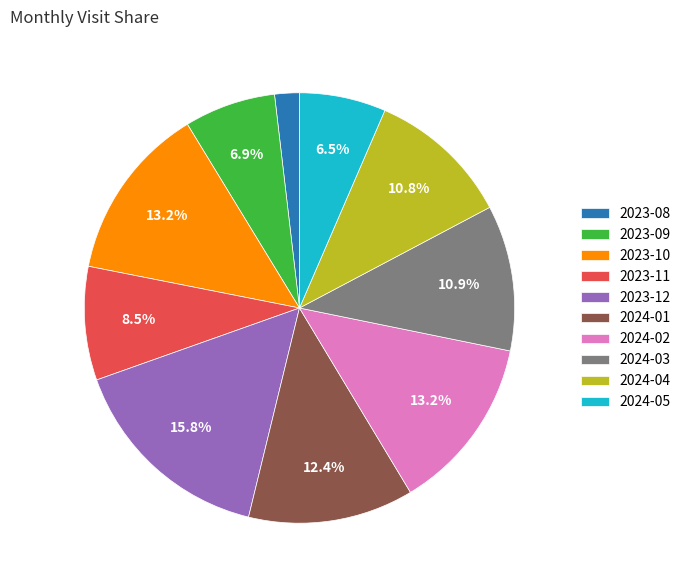

Combined, what portion of the pie is 2023-12 and 2023-11?

24.3%